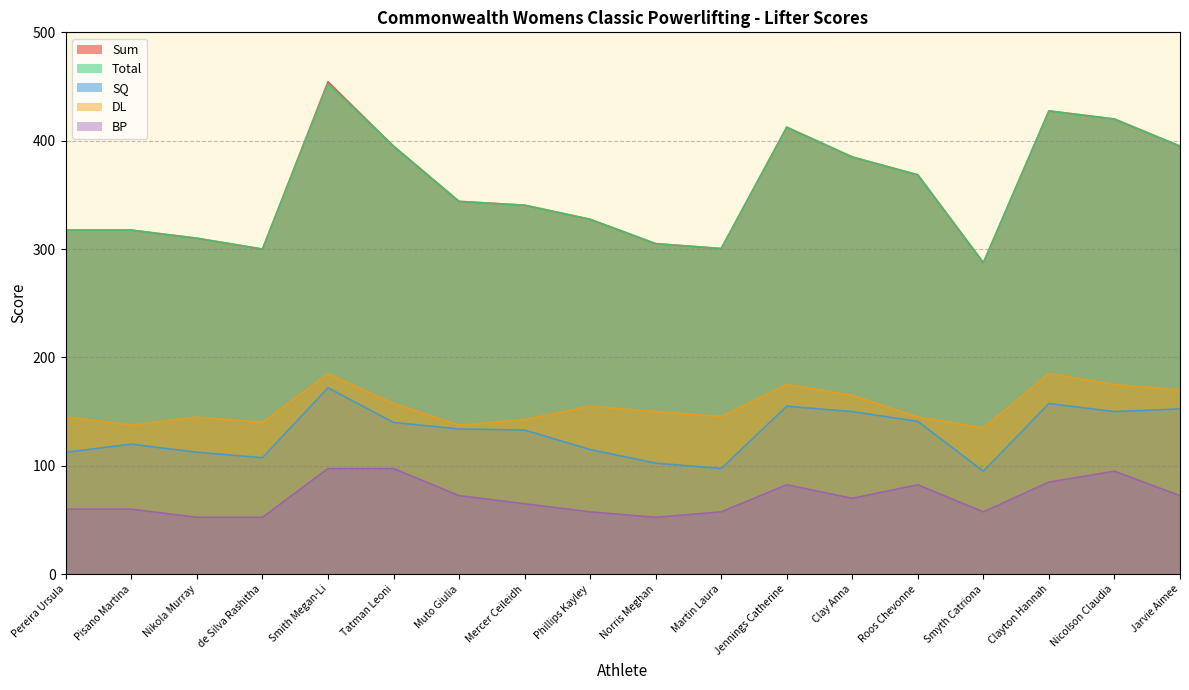

Which category has the lowest value in the DL series?

Smyth Catriona